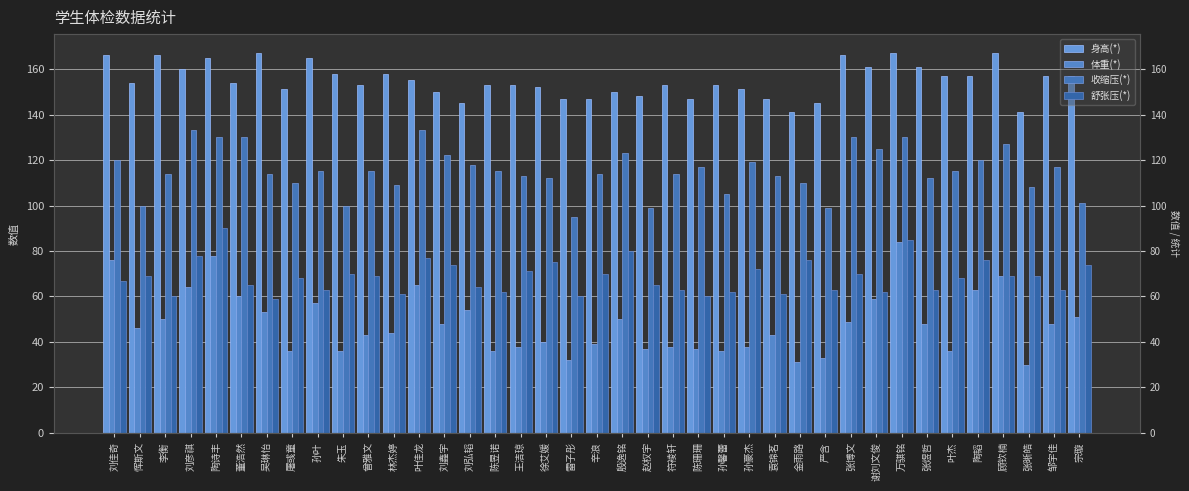

At which label does 身高(*) reach its peak?

吴琳怡